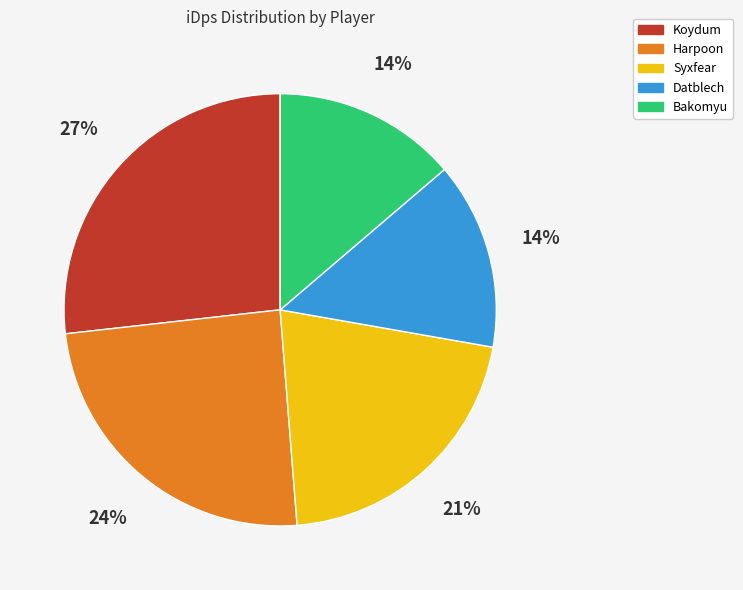

What is the largest slice in the pie chart?

Koydum